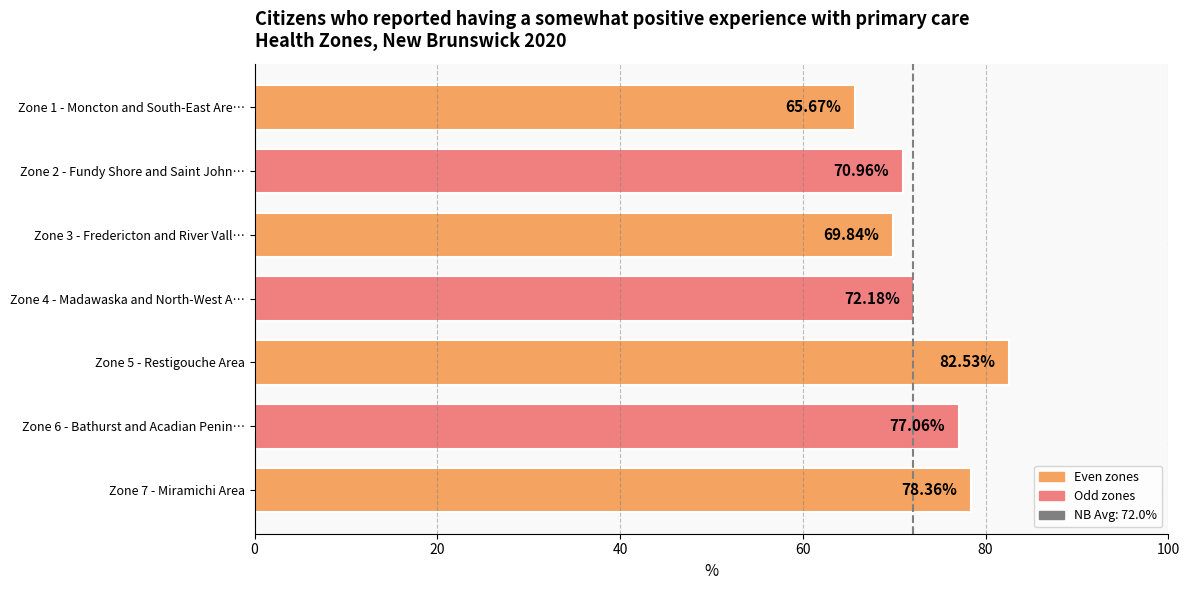

What is the difference between the maximum and second lowest values?

12.7